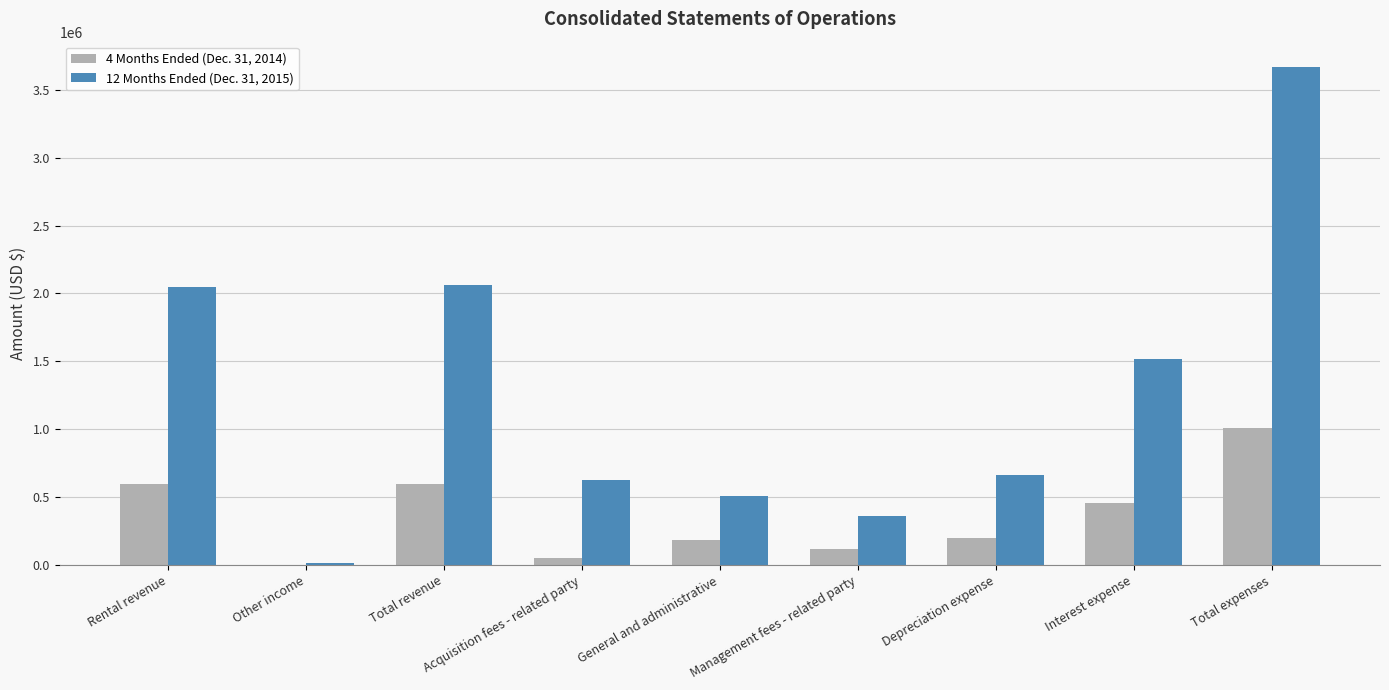

Which series has the widest spread of values?

12 Months Ended (Dec. 31, 2015)